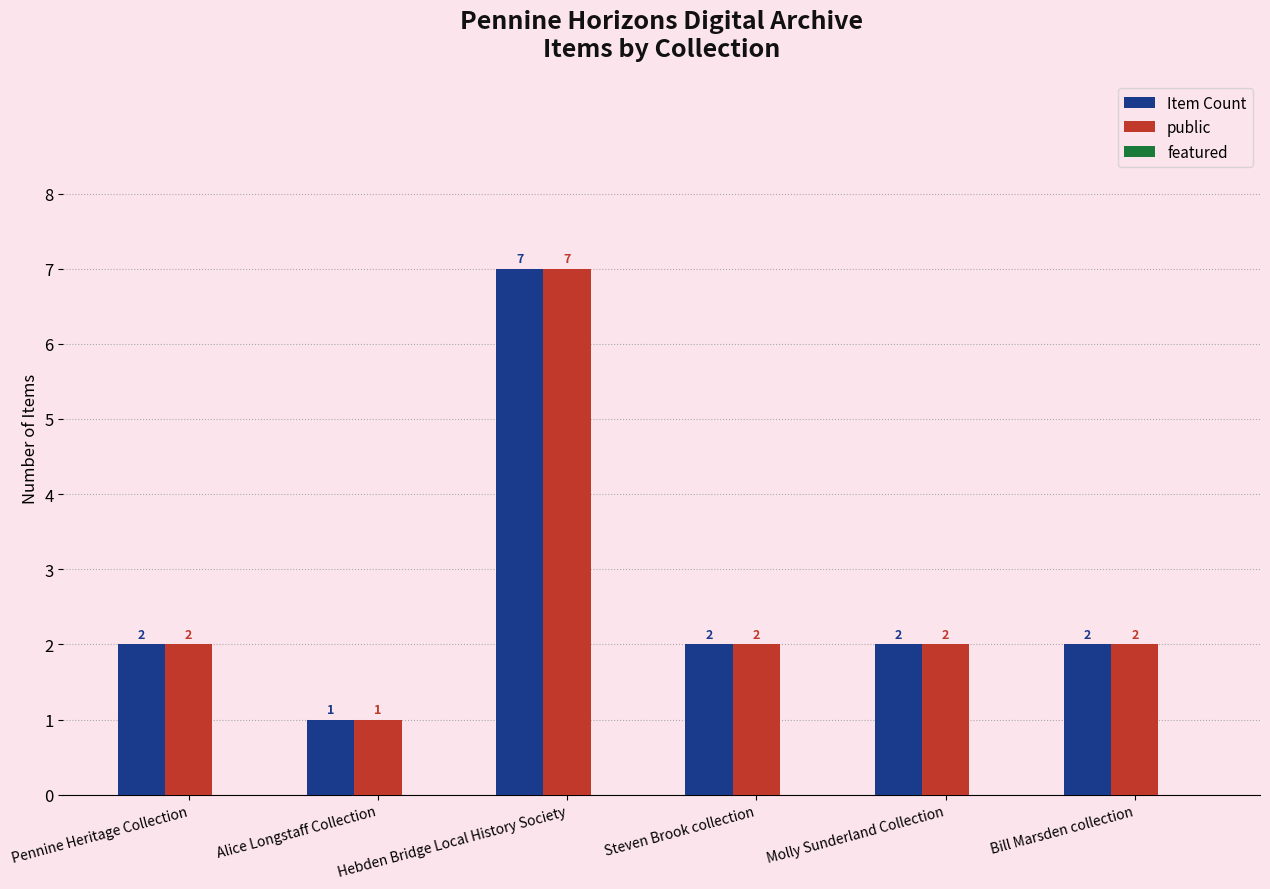

Count the Item Count values in the range 2 to 3.

4